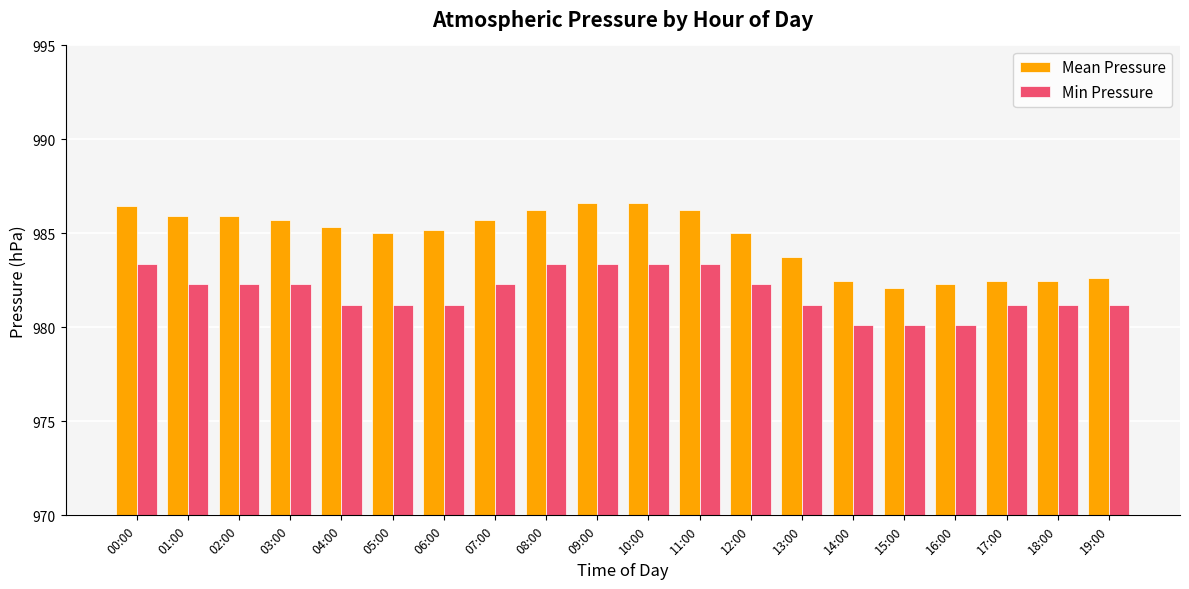

Rank the series by their maximum value, from highest to lowest.

Mean Pressure, Min Pressure